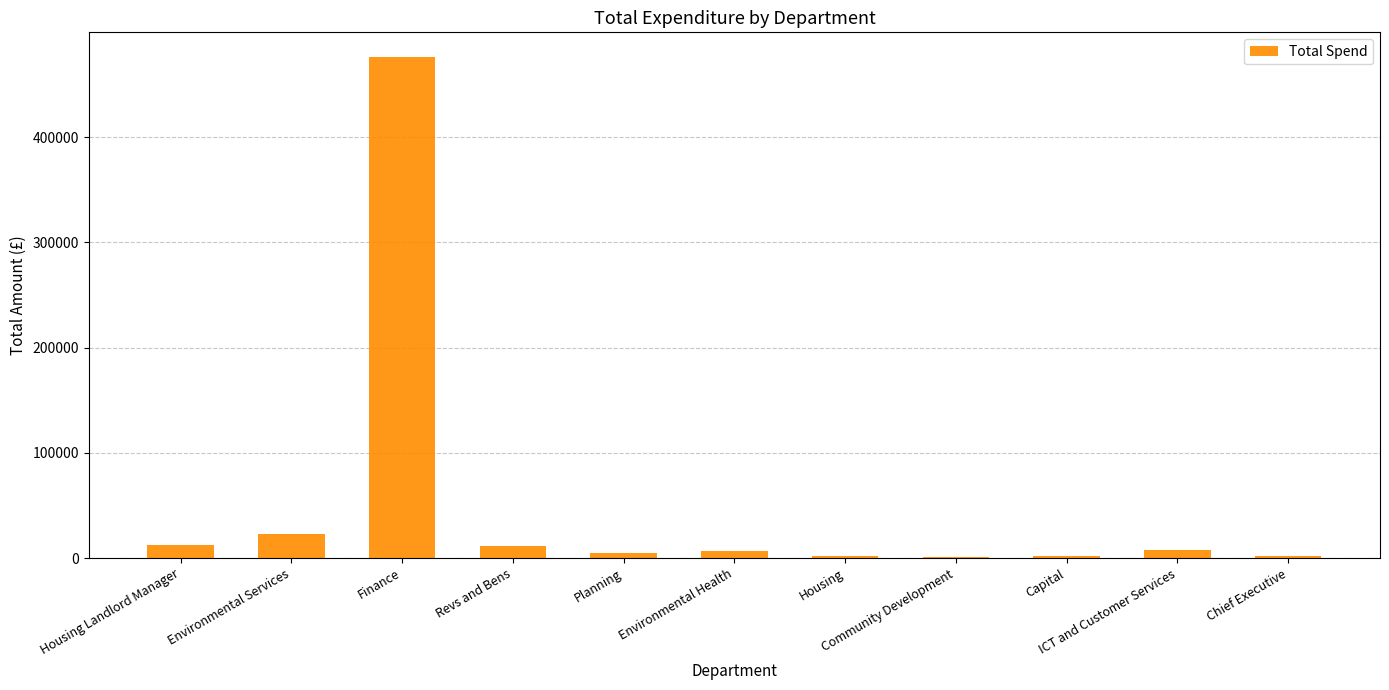

Count the number of categories in the chart.

11